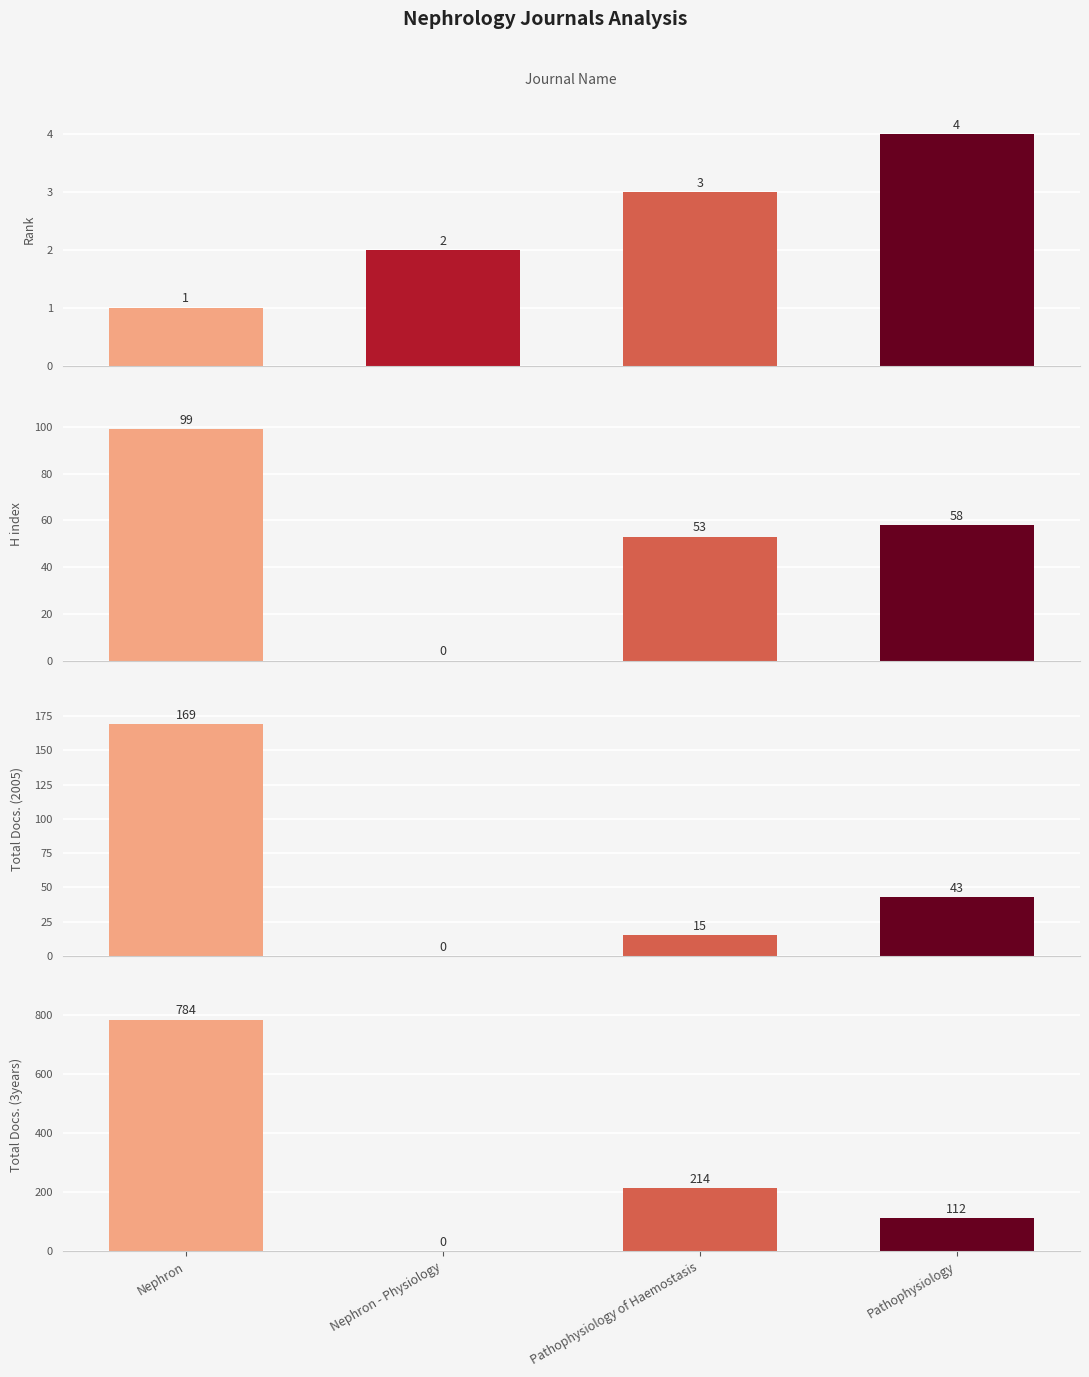

At Nephron, list the series in order from largest to smallest.

Total Docs. (3years), Total Docs. (2005), H index, Rank